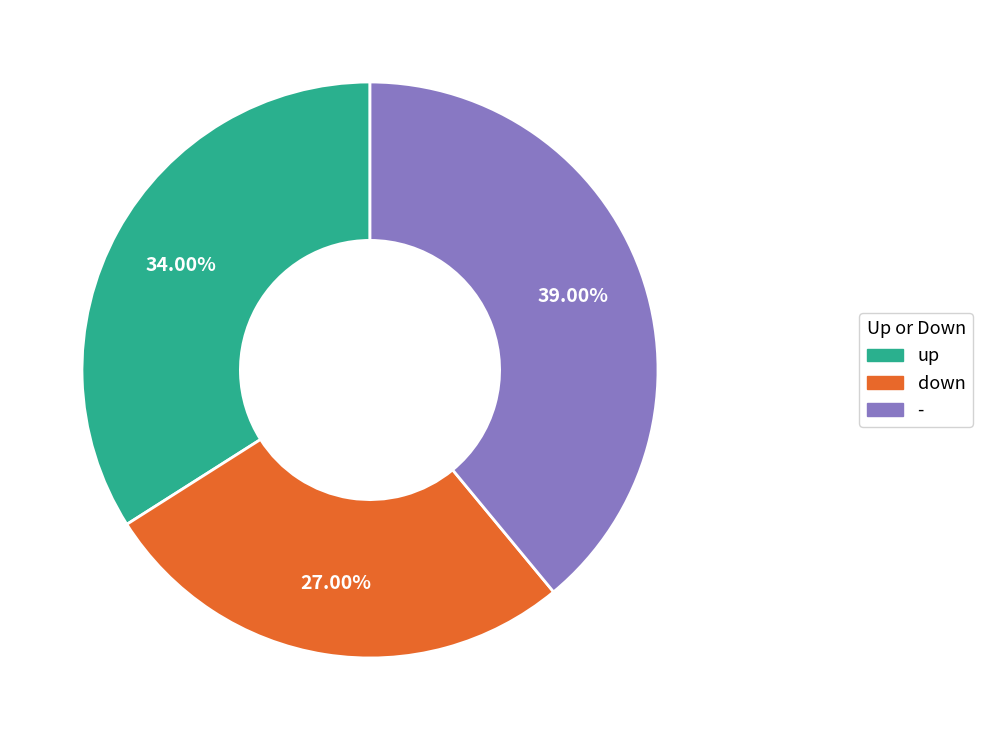

To the nearest percent, what portion does - represent?

39%